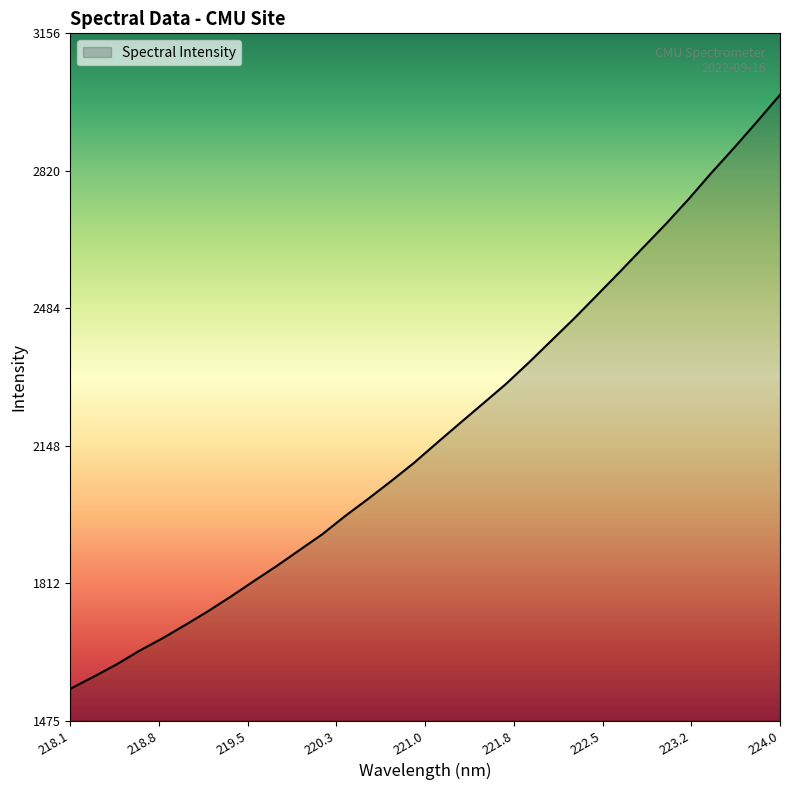

What is the difference between the maximum and minimum values?

1453.0